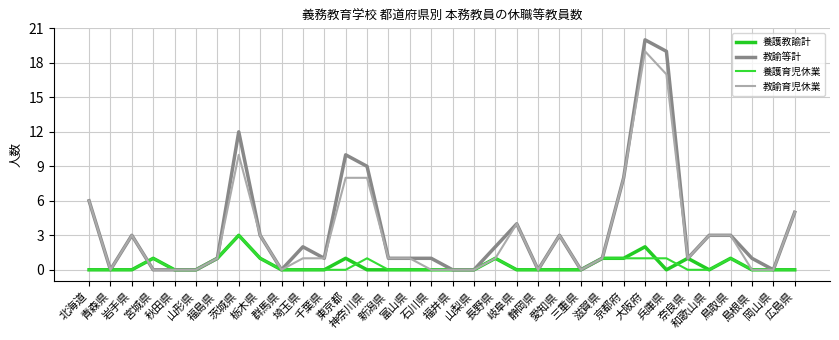

What is the spread (max minus min) of values at 岩手県?

3